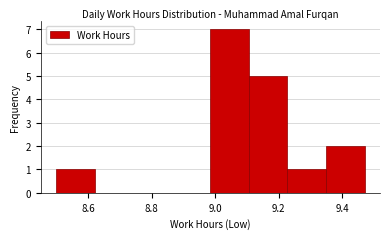

Reading left to right, transcribe this chart: for each bar, give the range it covers on the x-axis and its height. Neither the bar edges nor the heights are printed on the chart, so give them approximately, as read against the axes.

8.50 to 8.62: 1
8.62 to 8.74: 0
8.74 to 8.86: 0
8.86 to 8.98: 0
8.98 to 9.10: 7
9.10 to 9.22: 5
9.22 to 9.34: 1
9.34 to 9.48: 2